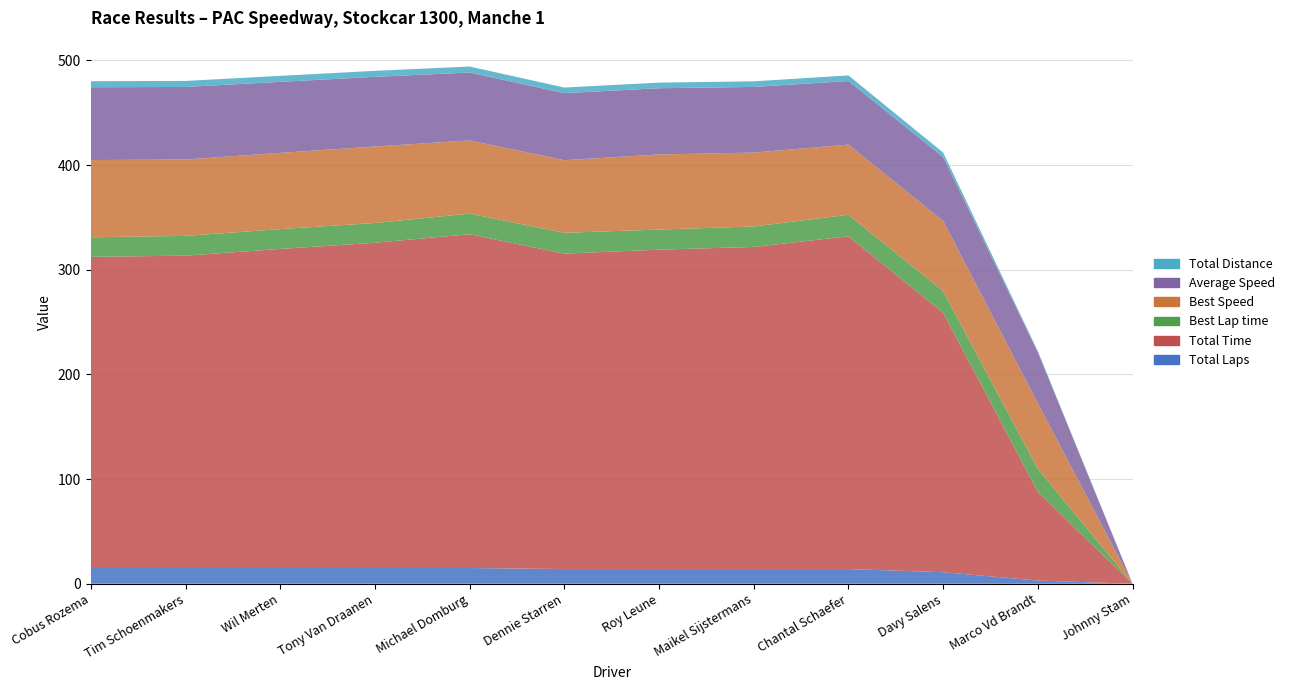

Reading left to right, list all the values displayed in this chart.

Total Laps: Cobus Rozema=15.0	Tim Schoenmakers=15.0	Wil Merten=15.0	Tony Van Draanen=15.0	Michael Domburg=15.0	Dennie Starren=14.0	Roy Leune=14.0	Maikel Sijstermans=14.0	Chantal Schaefer=14.0	Davy Salens=11.0	Marco Vd Brandt=3.0	Johnny Stam=0.0
Total Time: Cobus Rozema=297.3	Tim Schoenmakers=298.4	Wil Merten=304.8	Tony Van Draanen=310.7	Michael Domburg=318.9	Dennie Starren=301.4	Roy Leune=305.1	Maikel Sijstermans=307.8	Chantal Schaefer=317.9	Davy Salens=247.9	Marco Vd Brandt=84.8	Johnny Stam=0.0
Best Lap time: Cobus Rozema=18.7	Tim Schoenmakers=18.9	Wil Merten=18.9	Tony Van Draanen=18.9	Michael Domburg=19.7	Dennie Starren=19.9	Roy Leune=19.2	Maikel Sijstermans=19.5	Chantal Schaefer=20.6	Davy Salens=20.6	Marco Vd Brandt=22.1	Johnny Stam=0.0
Best Speed: Cobus Rozema=73.8	Tim Schoenmakers=73.0	Wil Merten=72.8	Tony Van Draanen=73.1	Michael Domburg=69.9	Dennie Starren=69.4	Roy Leune=71.7	Maikel Sijstermans=70.6	Chantal Schaefer=67.0	Davy Salens=67.0	Marco Vd Brandt=62.5	Johnny Stam=0.0
Average Speed: Cobus Rozema=69.6	Tim Schoenmakers=69.3	Wil Merten=67.8	Tony Van Draanen=66.6	Michael Domburg=64.9	Dennie Starren=64.1	Roy Leune=63.3	Maikel Sijstermans=62.7	Chantal Schaefer=60.7	Davy Salens=61.2	Marco Vd Brandt=48.8	Johnny Stam=0.0
Total Distance: Cobus Rozema=5.7	Tim Schoenmakers=5.7	Wil Merten=5.7	Tony Van Draanen=5.7	Michael Domburg=5.7	Dennie Starren=5.4	Roy Leune=5.4	Maikel Sijstermans=5.4	Chantal Schaefer=5.4	Davy Salens=4.2	Marco Vd Brandt=1.1	Johnny Stam=0.0